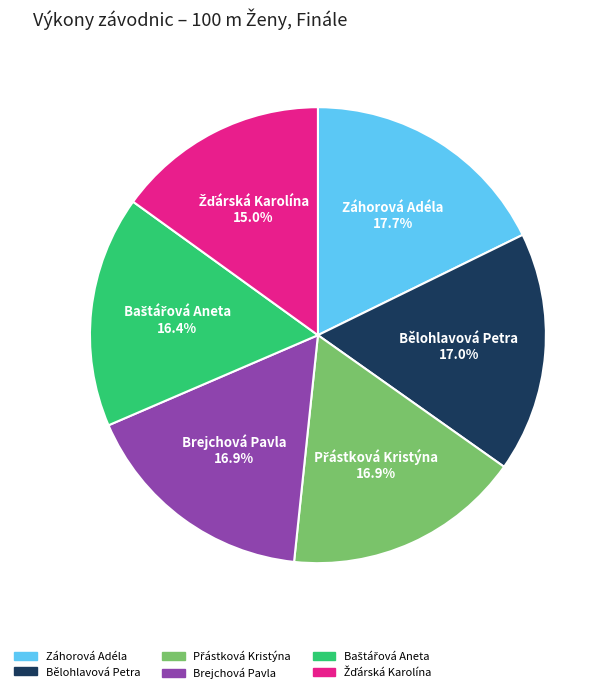

How many segments does this pie chart have?

6